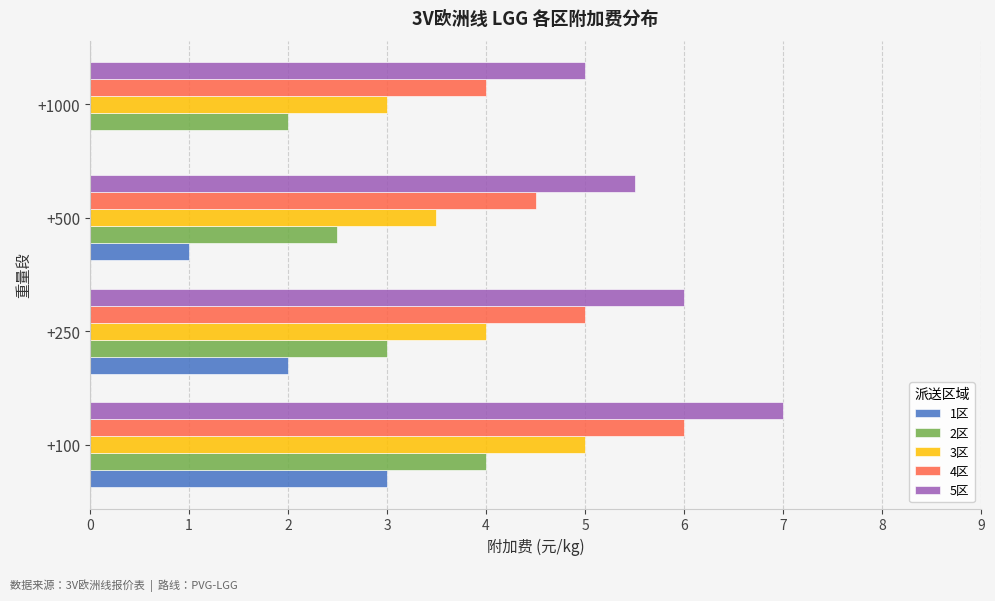

What is the maximum value for 3区?

5.0